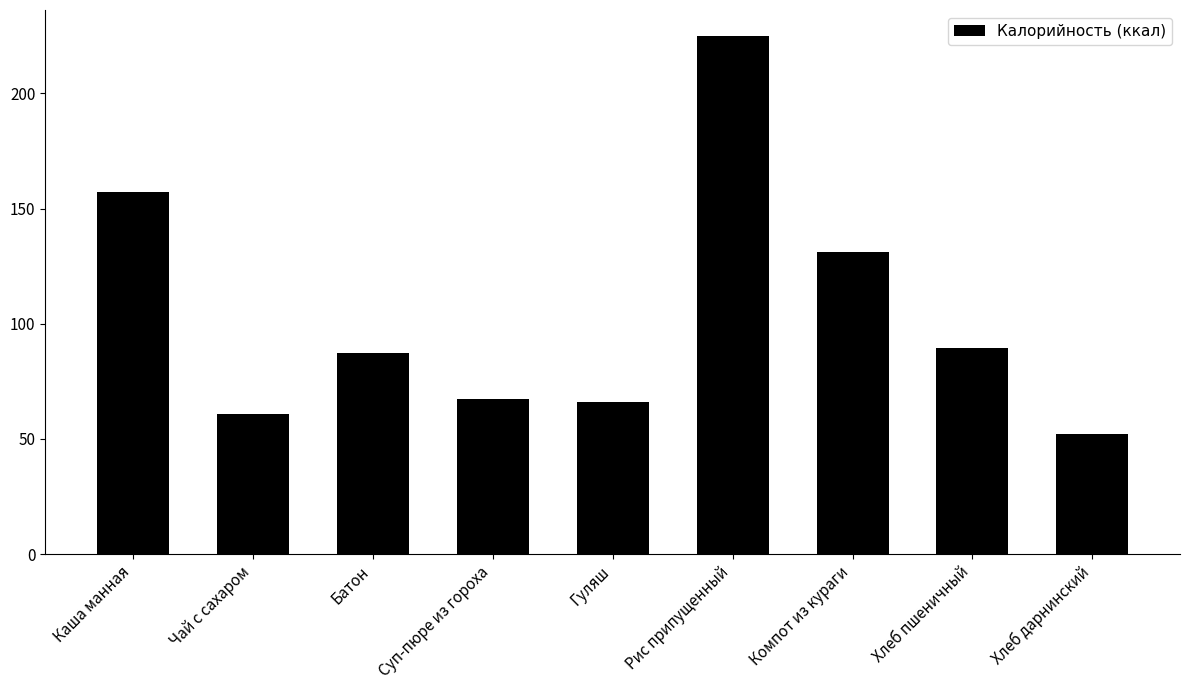

True or false: the data shows 215.4 at Компот из кураги.

False